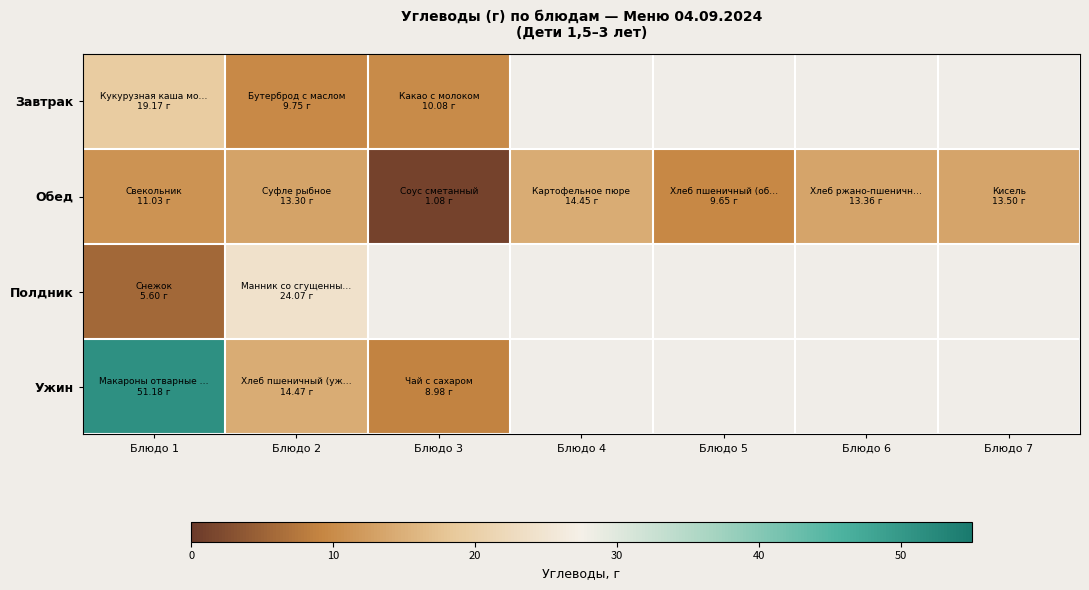

Where is Ужин nearest to the value 30?

Блюдо 2